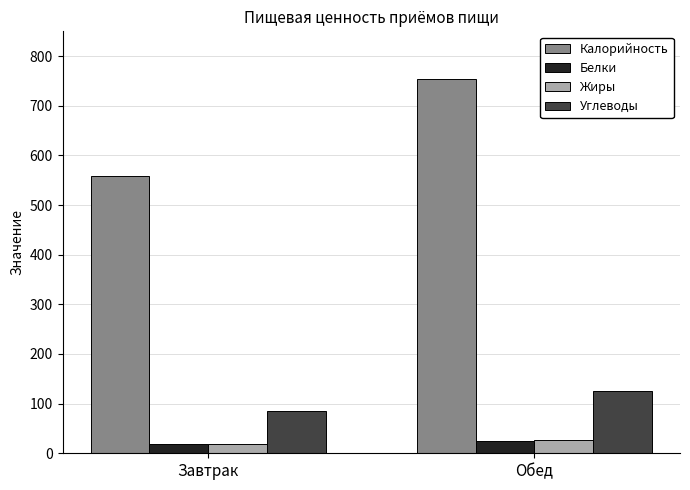

Reading left to right, list all the values displayed in this chart.

Калорийность: 558.1	754.1
Белки: 18.5	24.0
Жиры: 18.0	26.7
Углеводы: 86.1	125.5